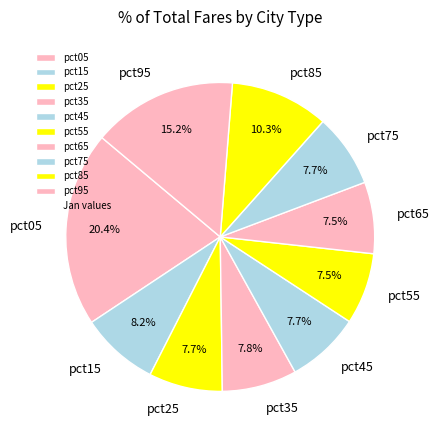

Is there any slice that represents more than half of the pie?

No